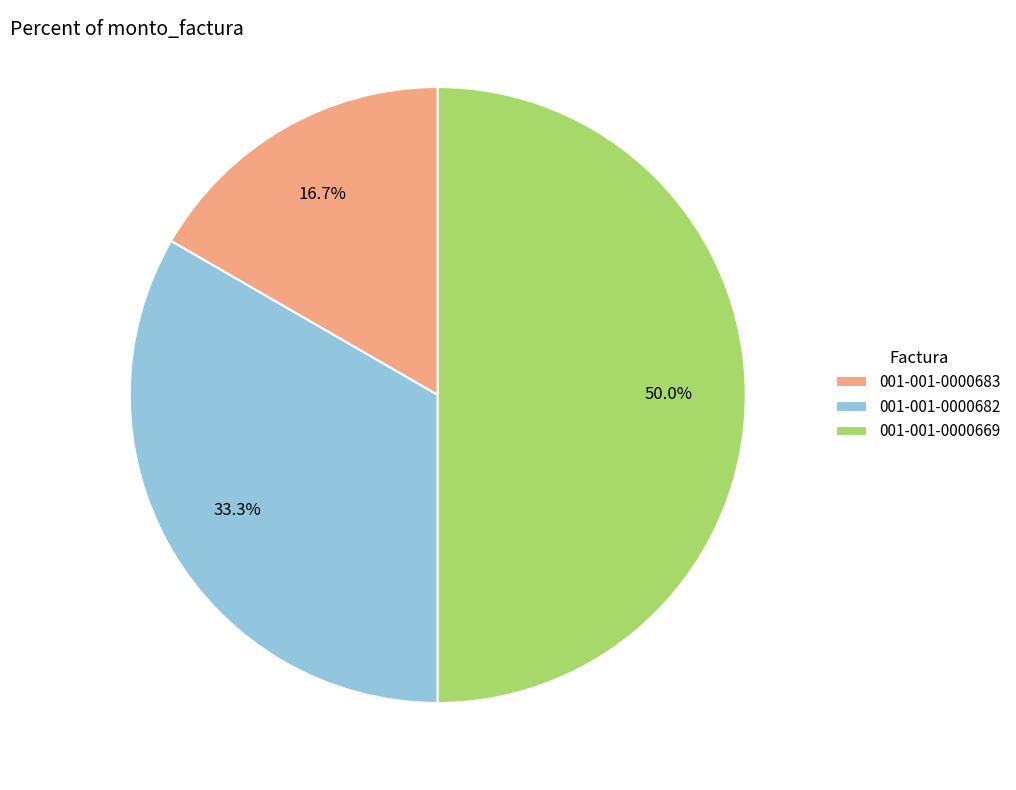

Which category has the smallest portion of the pie?

001-001-0000683